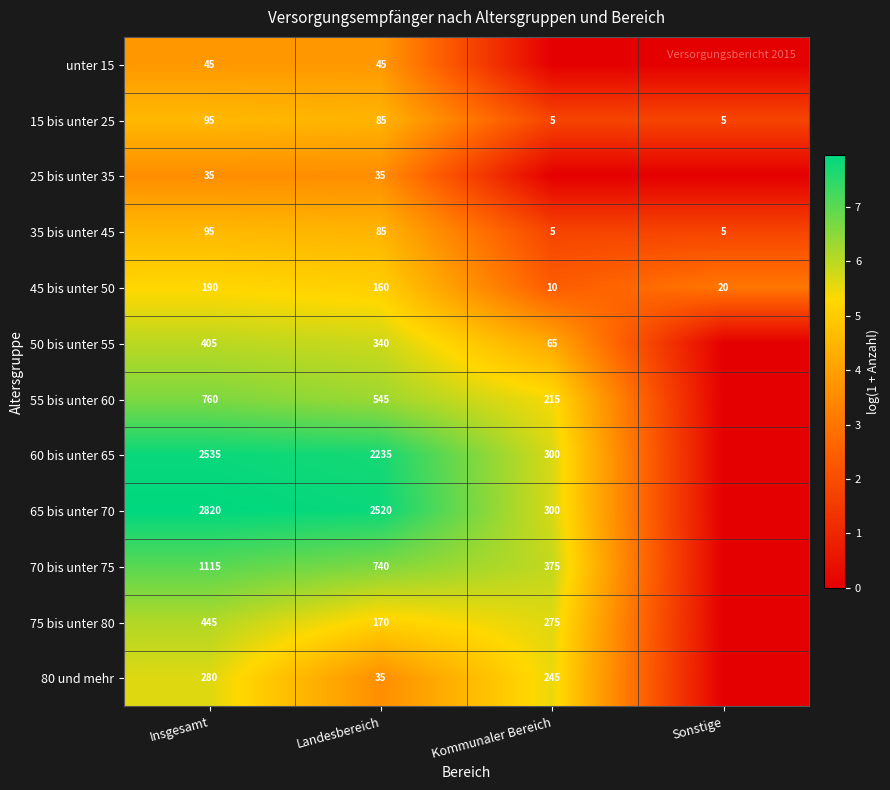

What is the approximate value of 15 bis unter 25 at Insgesamt, to the nearest 5?

95